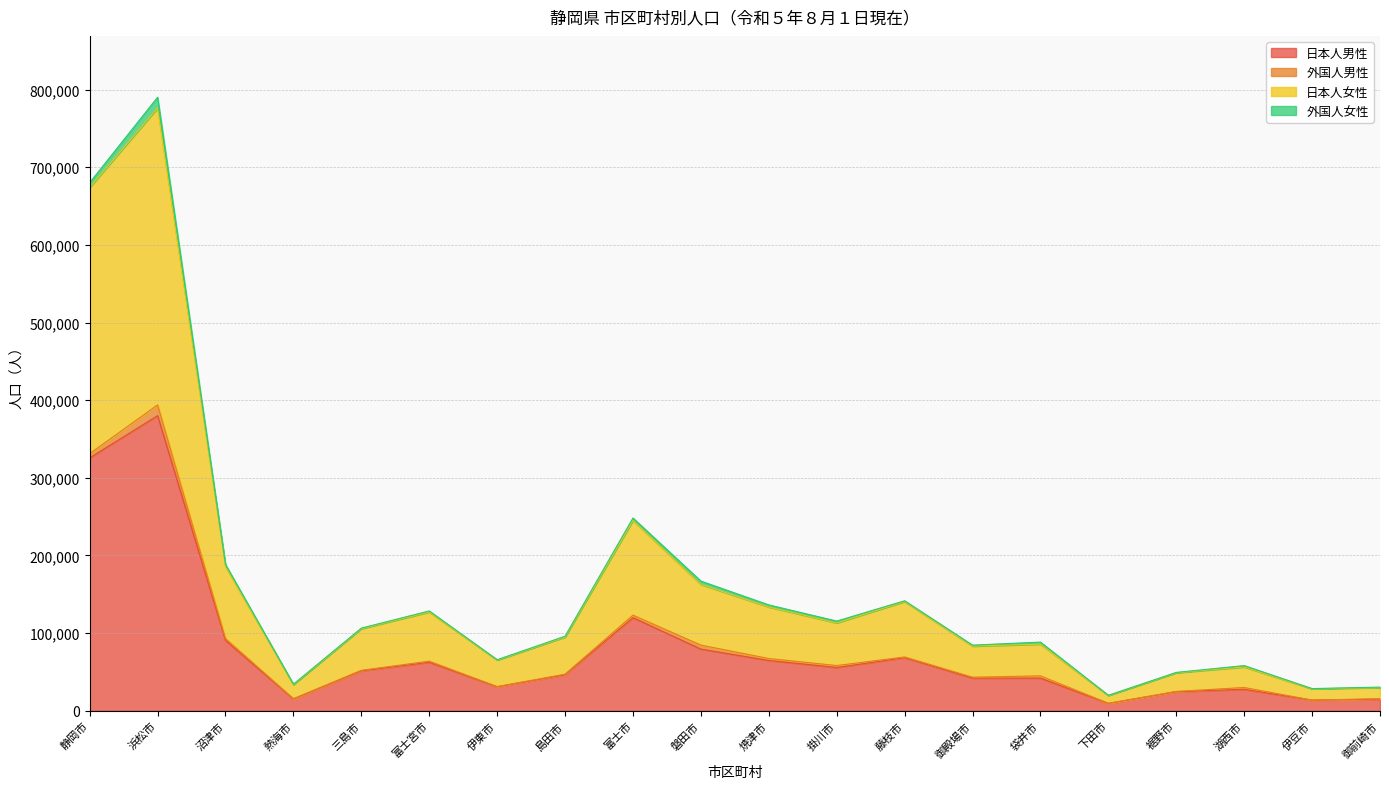

What position from the left is 沼津市?

3